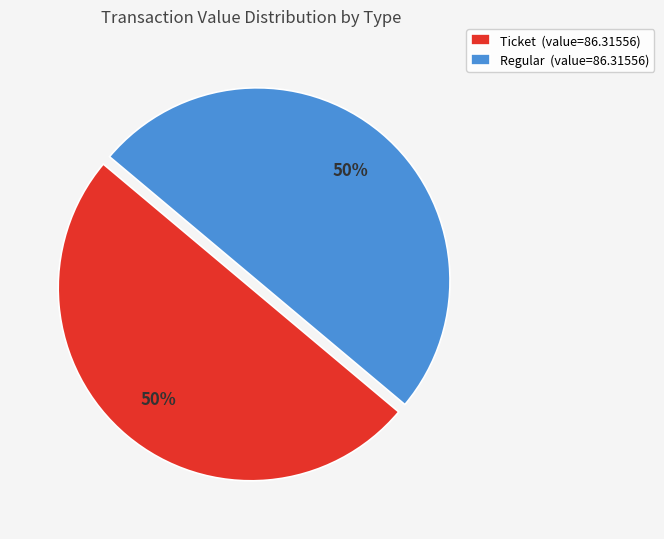

Approximately how many times larger is the value at Ticket (value=86.31556) compared to Regular (value=86.31556)?

1.0